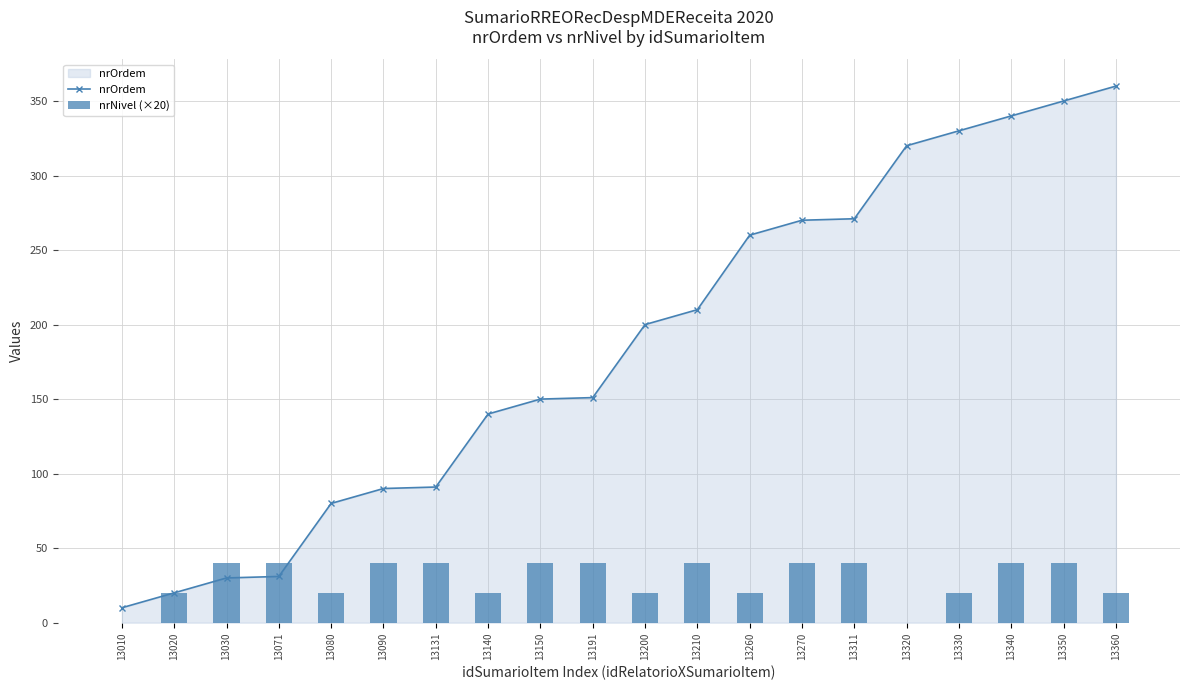

Are the bars grouped side by side (vs. stacked)?

Yes